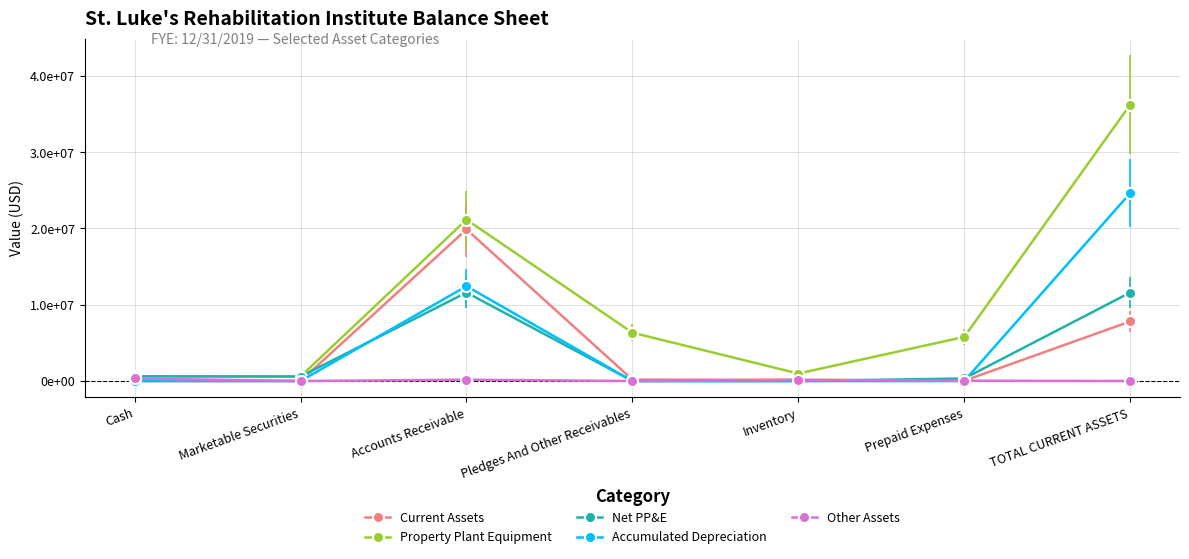

Is this an area chart (filled region under the line)?

No